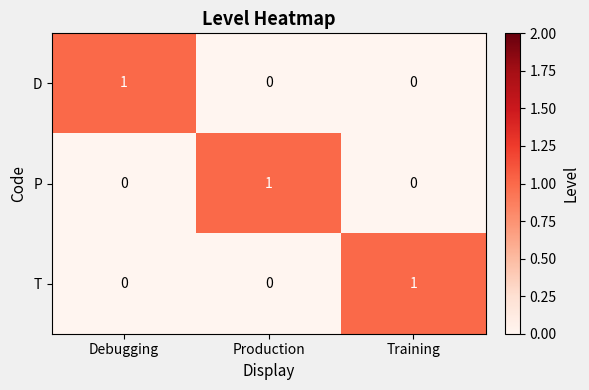

At how many categories does at least one series exceed 0?

3